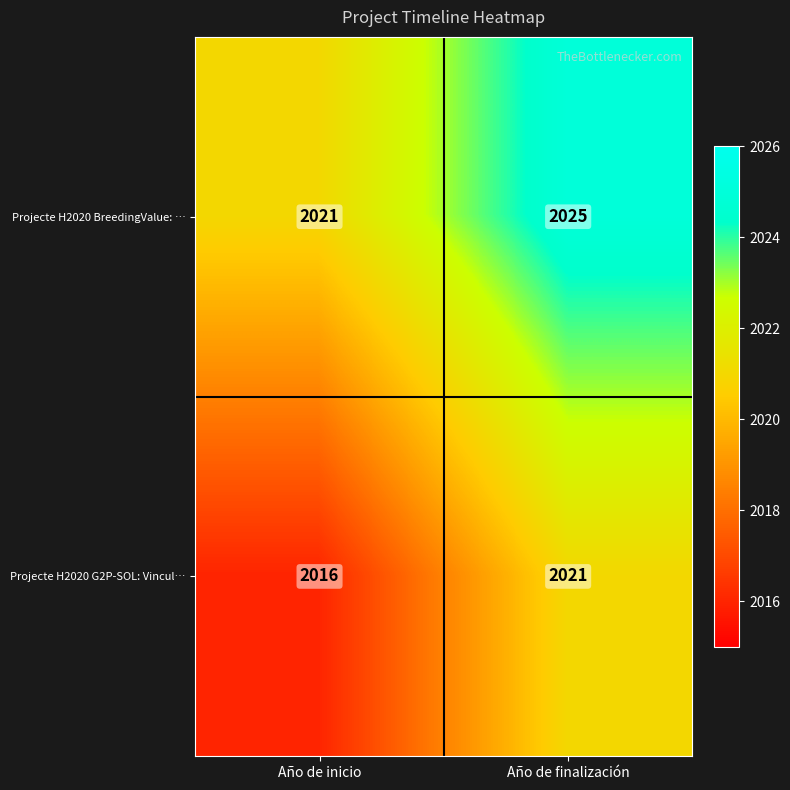

What value does the Projecte H2020 G2P-SOL: Vincul… series have at Año de inicio?

2016